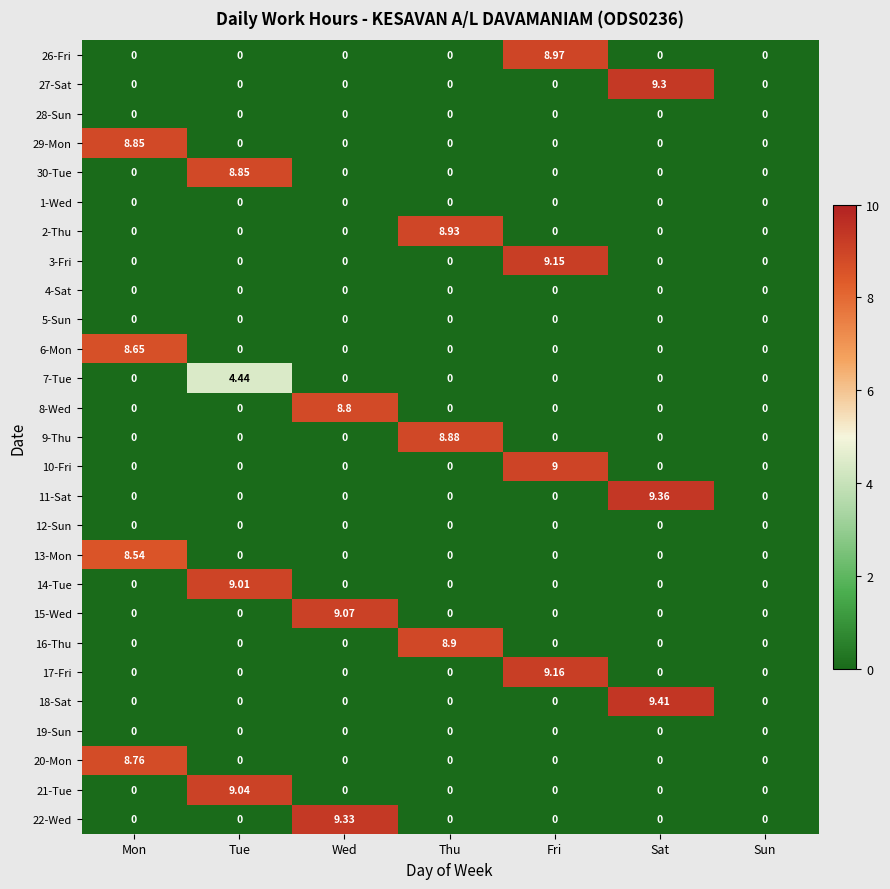

What is the total value across all series at Fri?

36.3